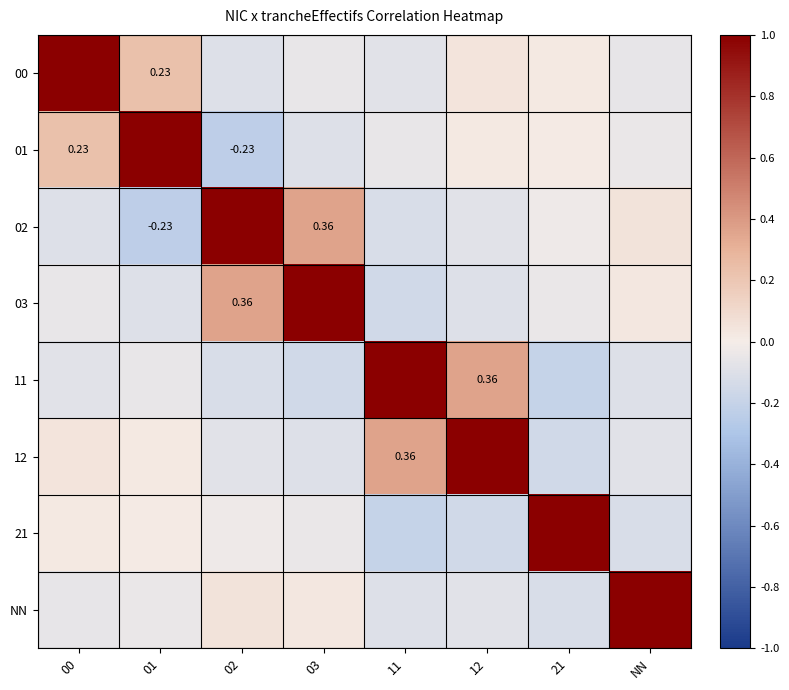

At which category does the chart reach its peak across all series?

00